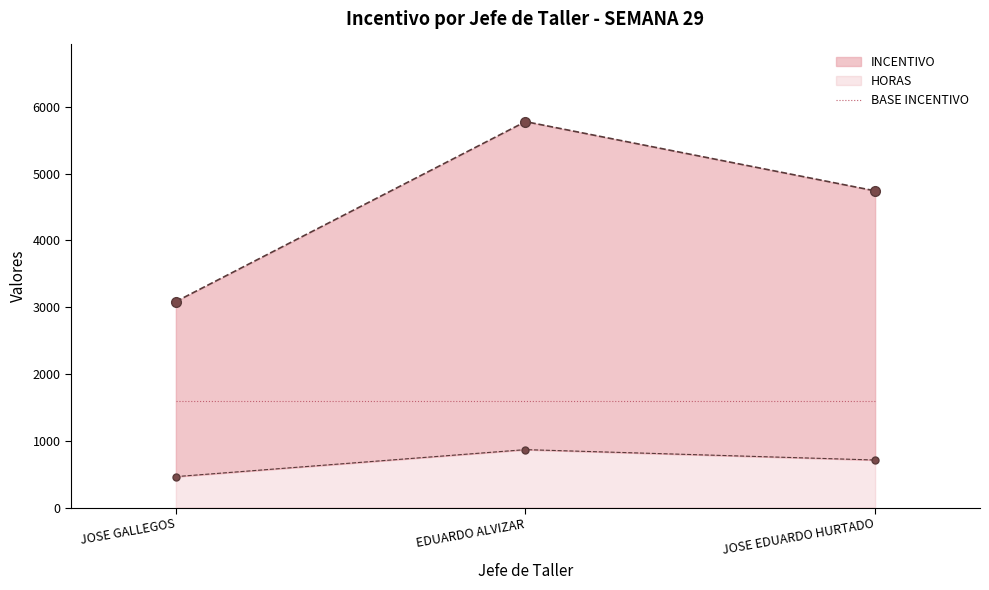

Which series changed the most between JOSE GALLEGOS and EDUARDO ALVIZAR?

INCENTIVO